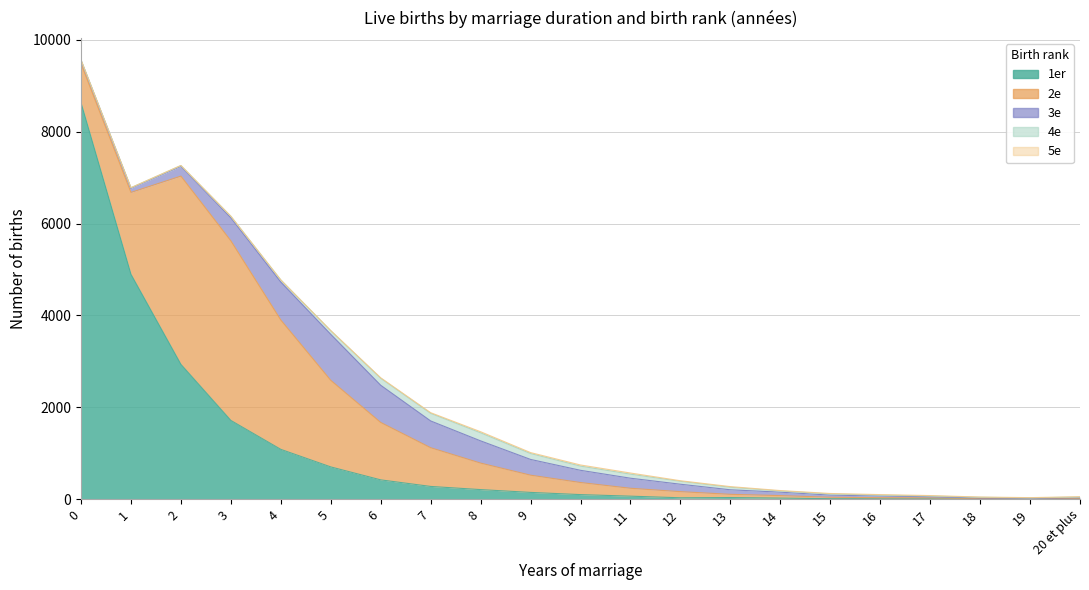

At which label does 3e first exceed 162?

2